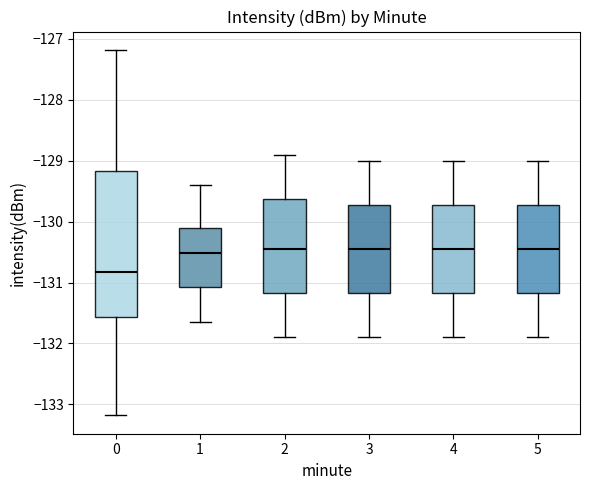

Which box is the tallest, from its lower edge to its upper edge?

0